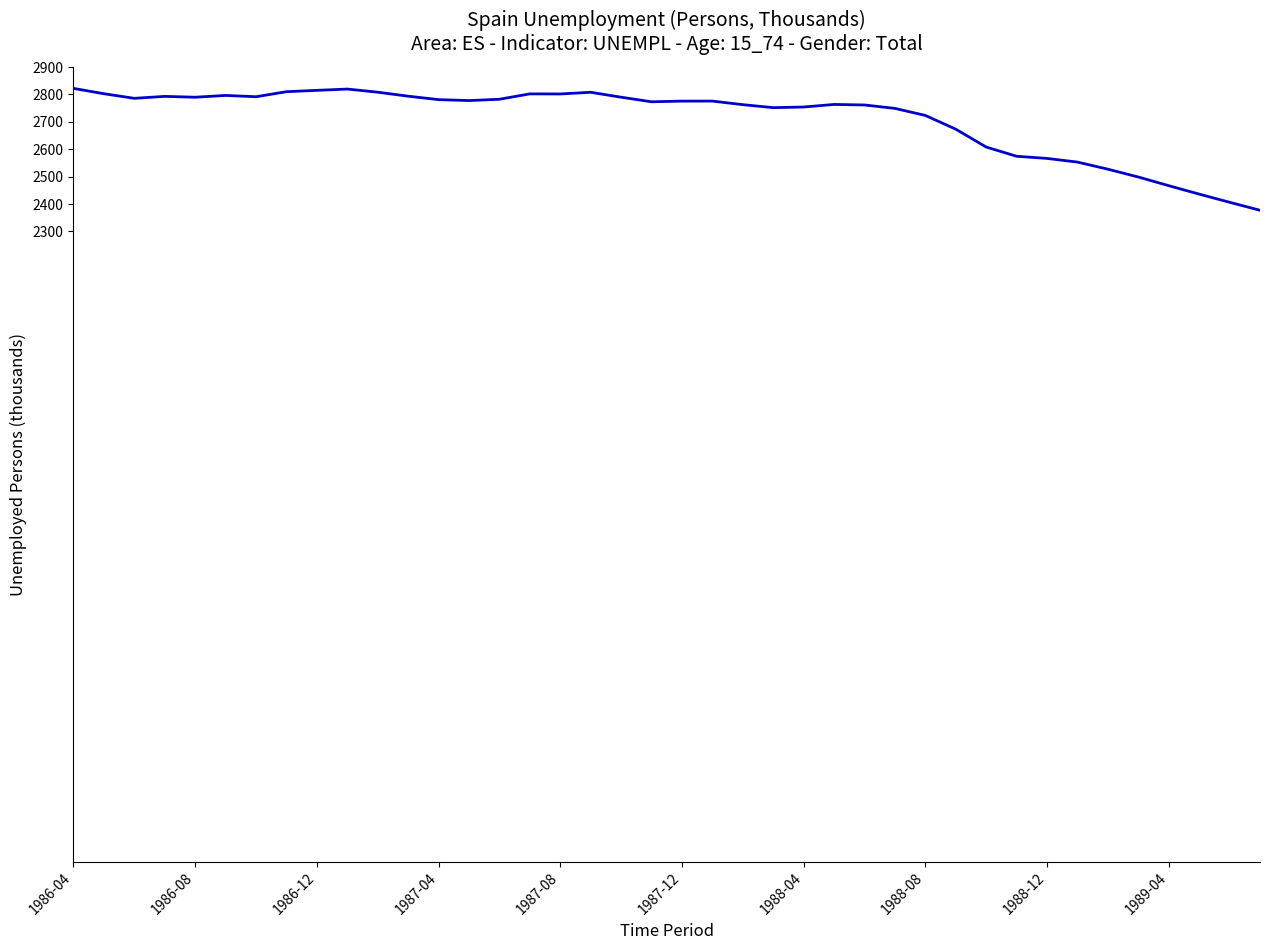

What is the greatest value displayed?

2822.0